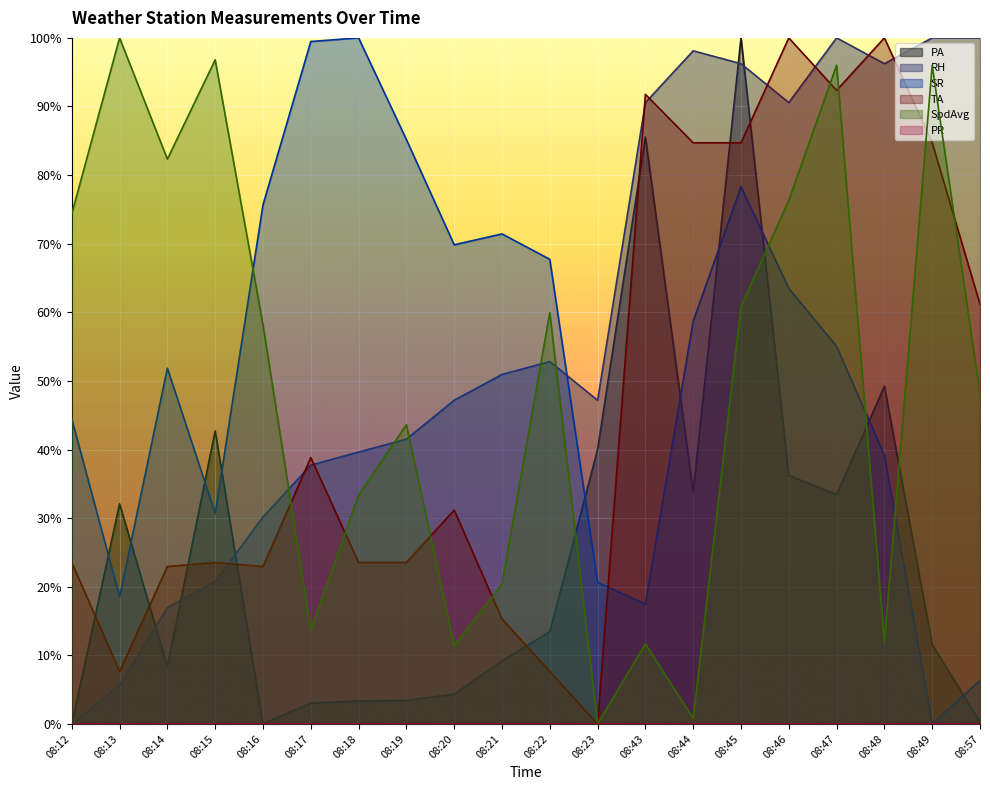

True or false: PA has more than 0 interior local peaks.

True